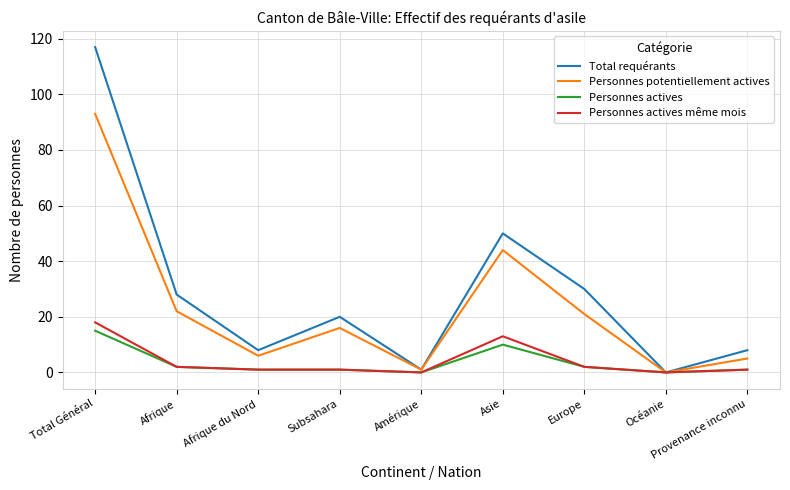

What is the average value of the Personnes potentiellement actives series?

23